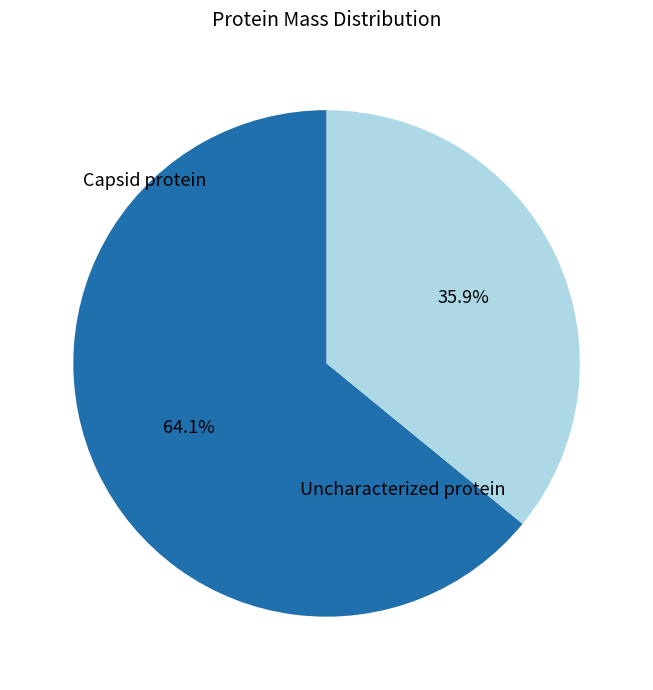

Does any single category account for the majority?

Yes